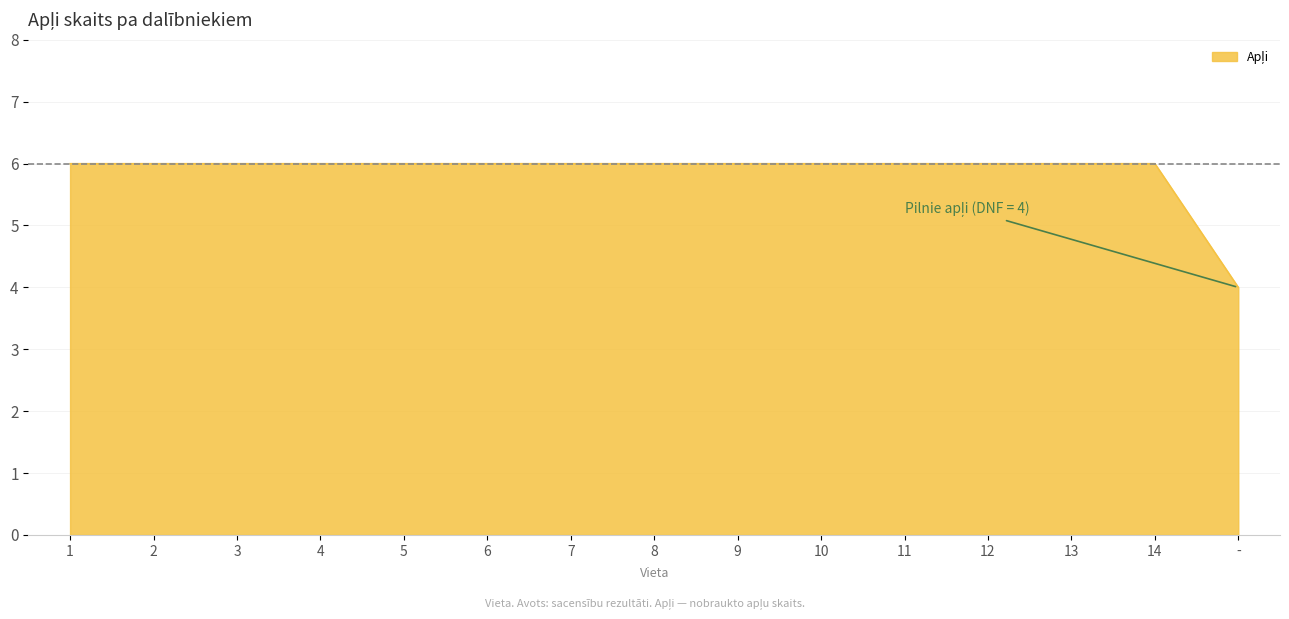

The value at 10 is 6. True or false?

True